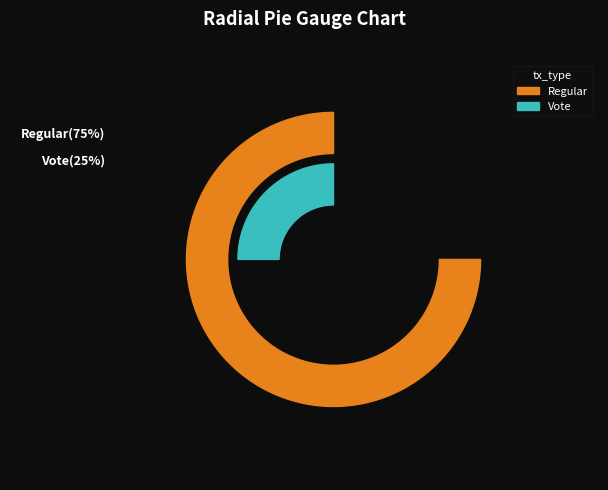

Between Vote and Regular, which is larger?

Regular